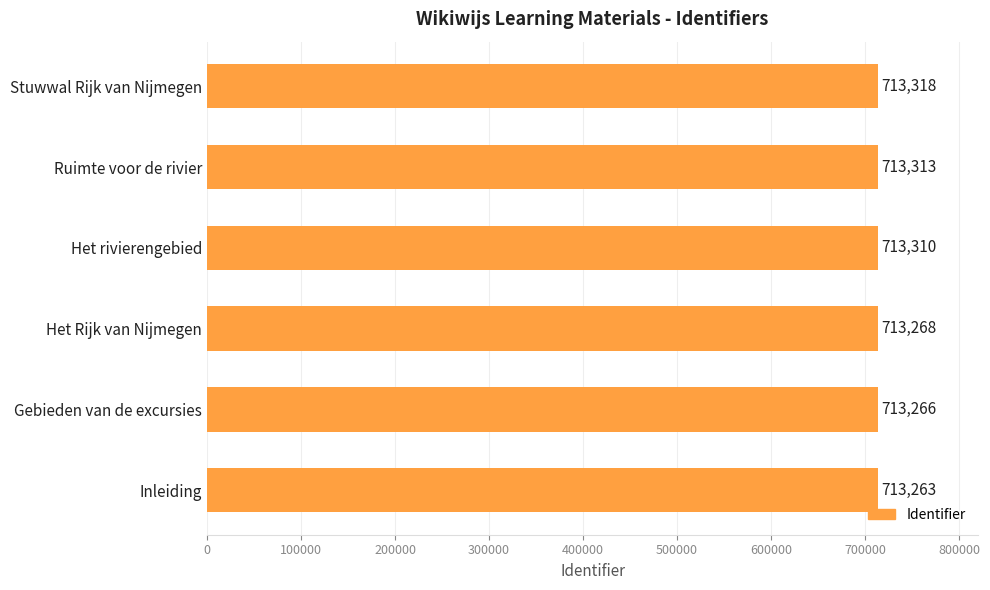

Reading bottom to top, what are all the values shown in this chart?

713263	713266	713268	713310	713313	713318